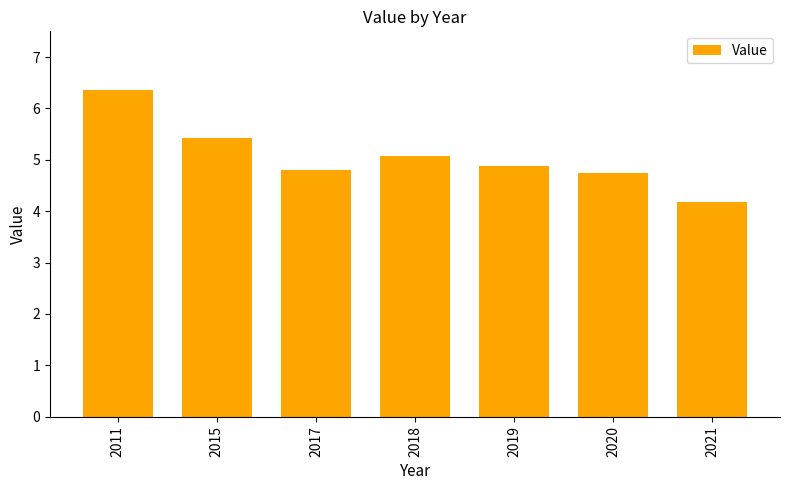

Are the bars grouped side by side (vs. stacked)?

No